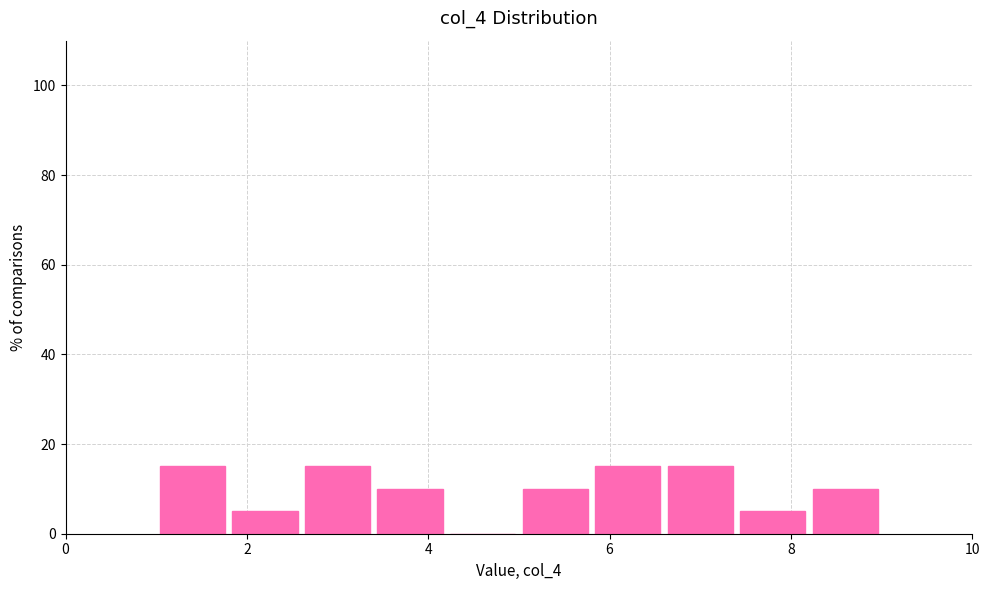

Reading left to right, transcribe this chart: for each bar, give the range it covers on the x-axis and its height. The values are not printed on the chart, so give them approximately, as read against the axis.

1.0 to 1.8: 16
1.8 to 2.6: 6
2.6 to 3.4: 16
3.4 to 4.2: 10
4.2 to 5.0: 0
5.0 to 5.8: 10
5.8 to 6.6: 16
6.6 to 7.4: 16
7.4 to 8.2: 6
8.2 to 9.0: 10